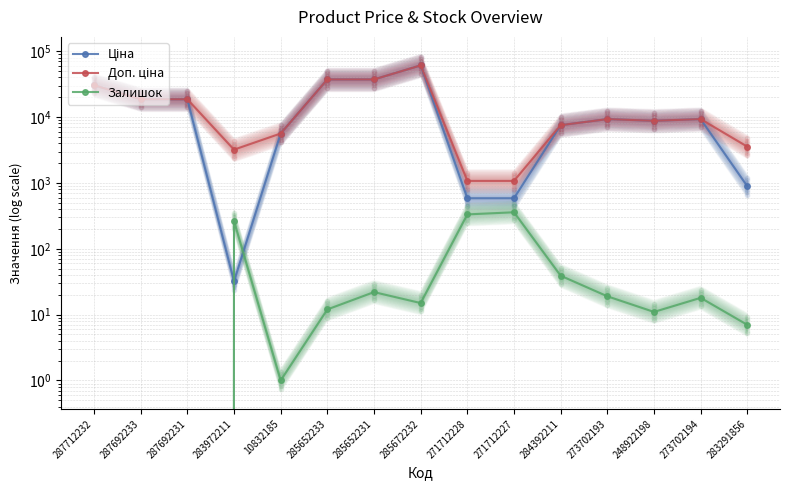

What is the total value across all series at 10832185?

11273.0